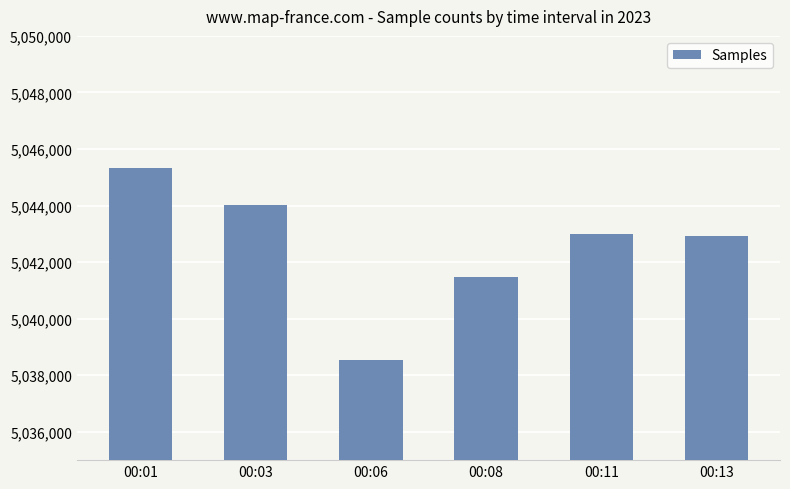

Where is the data nearest to the value 5041938?

00:08